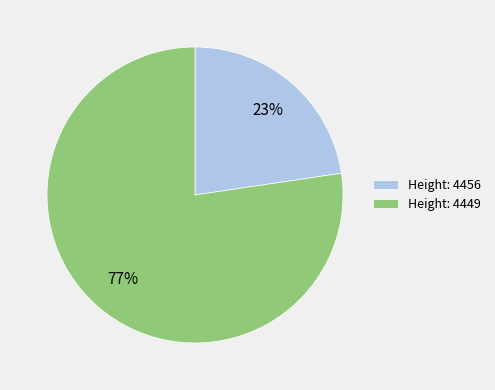

To the nearest percent, what is the combined percentage of Height: 4456 and Height: 4449?

100%